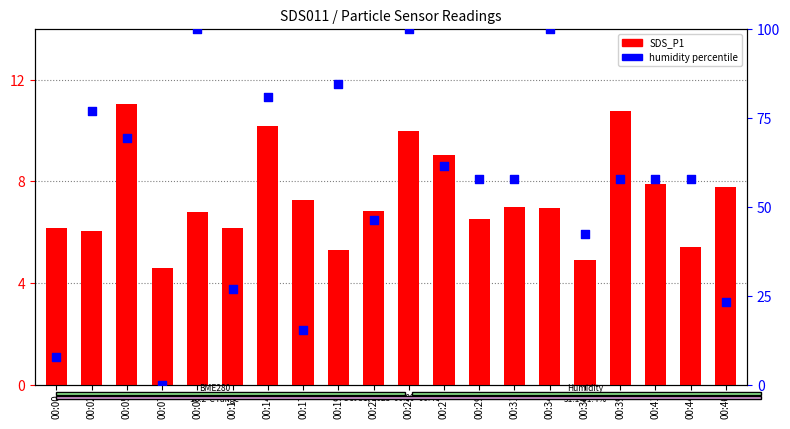

Which series contains the highest Y value?

humidity percentile